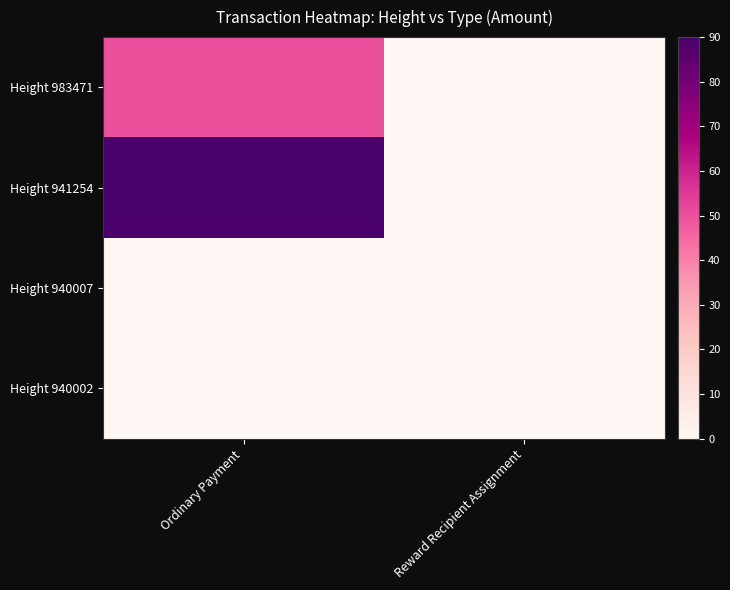

At which category is the sum across all series the highest?

Ordinary Payment